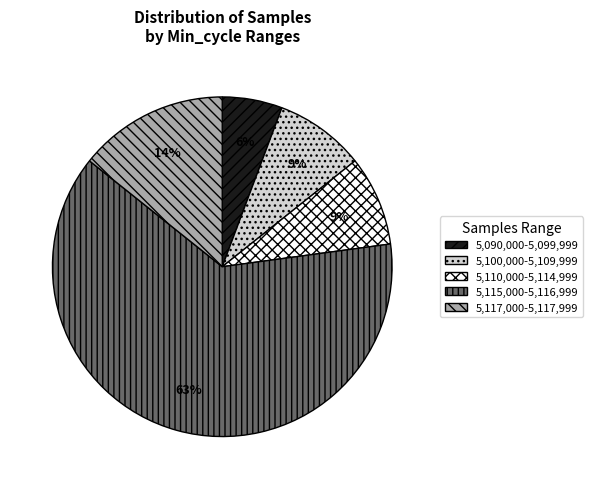

What is the largest slice in the pie chart?

5,115,000-5,116,999